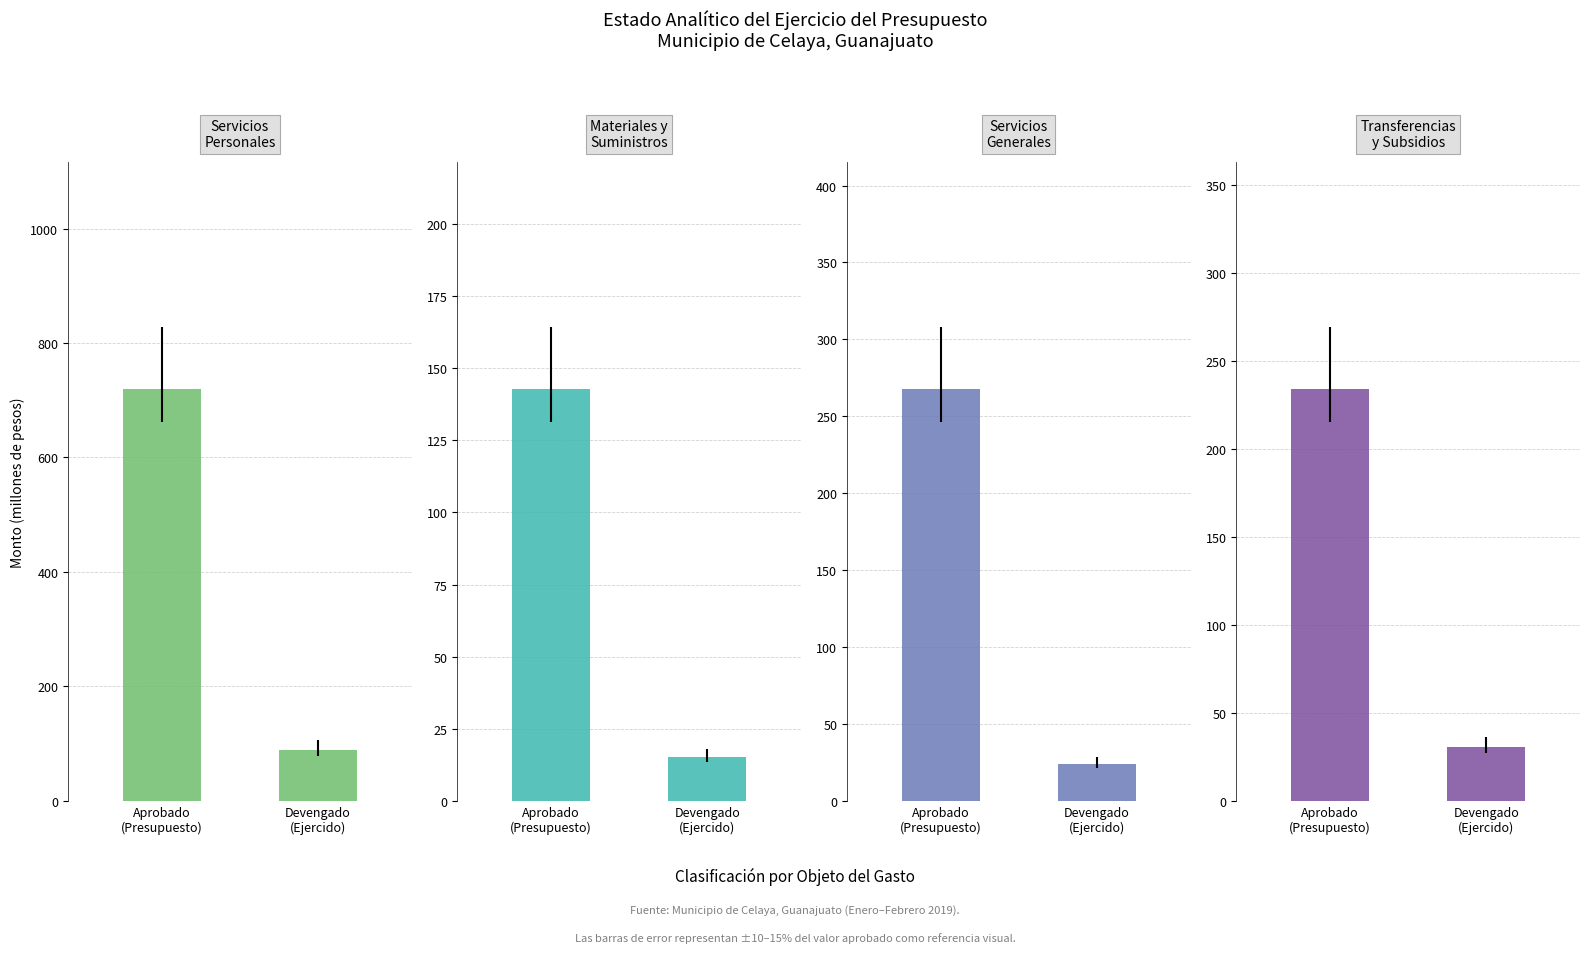

At Aprobado
(Presupuesto), list the series in order from largest to smallest.

Servicios
Personales, Servicios
Generales, Transferencias
y Subsidios, Materiales y
Suministros